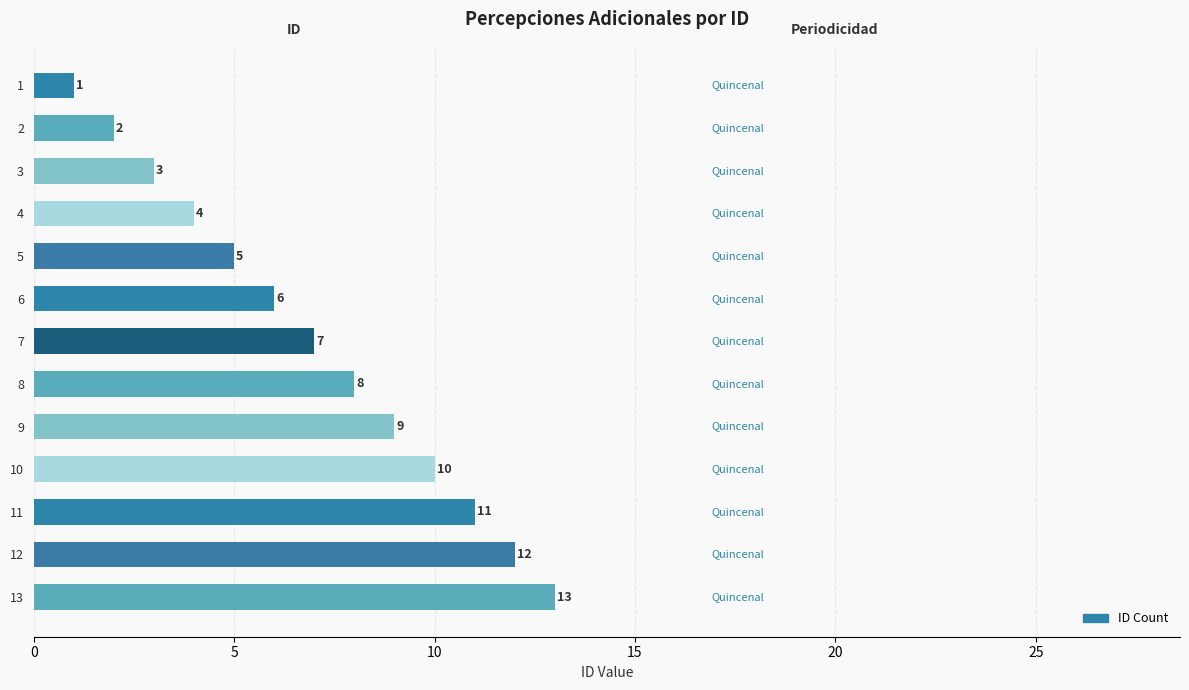

How many data points are less than 7?

6